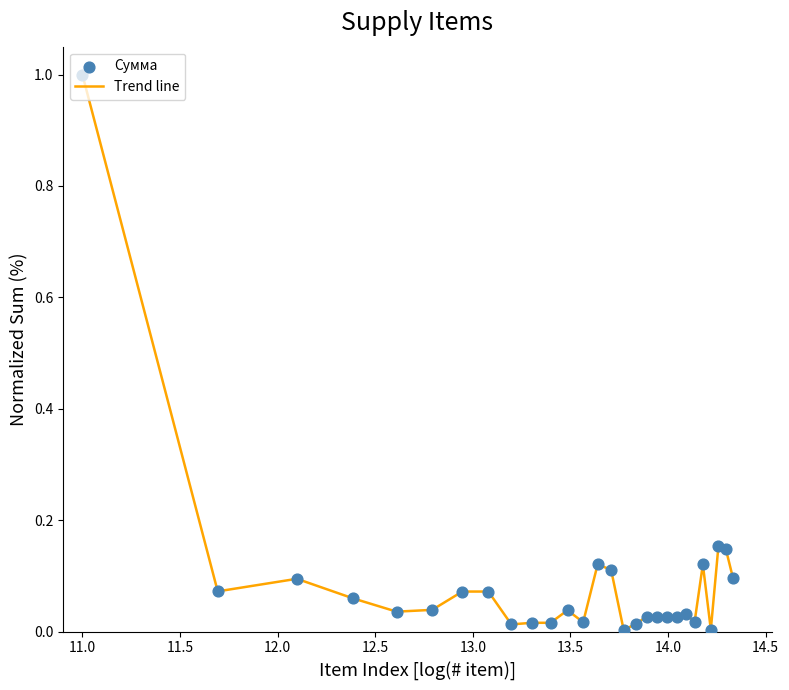

What is the difference between the maximum and minimum values?

1.0